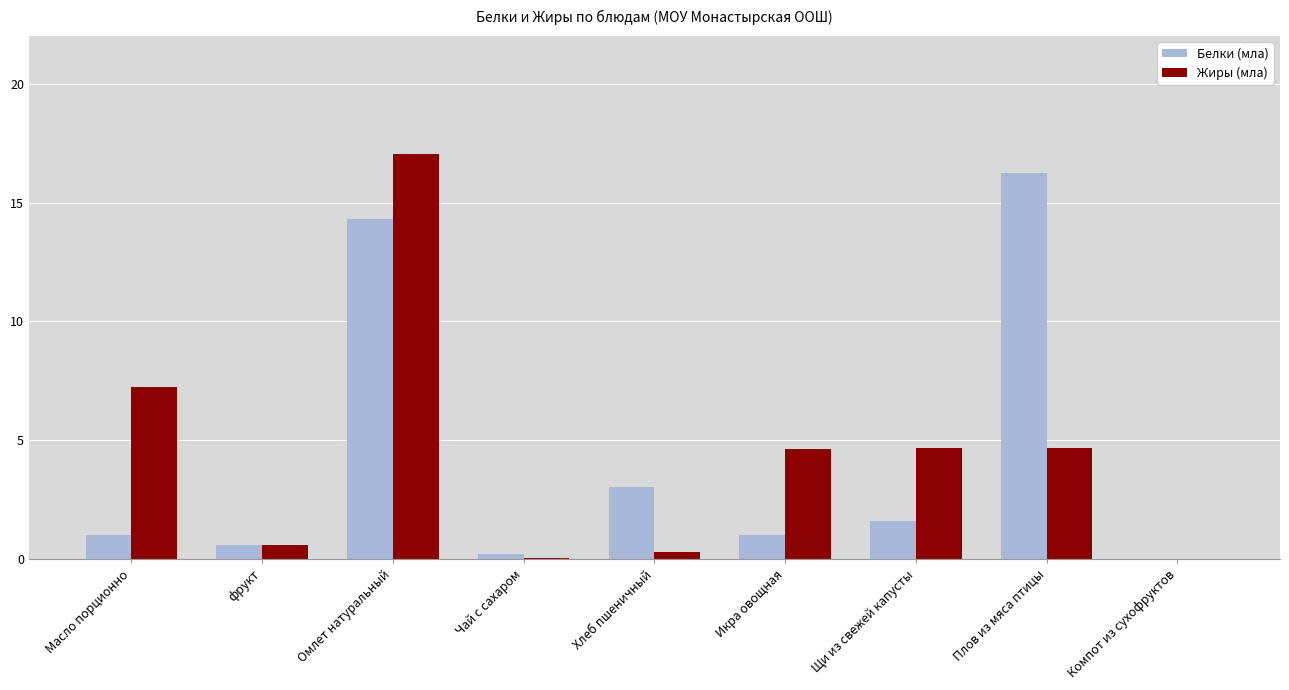

At which label does Жиры (мла) first exceed 4?

Масло порционно